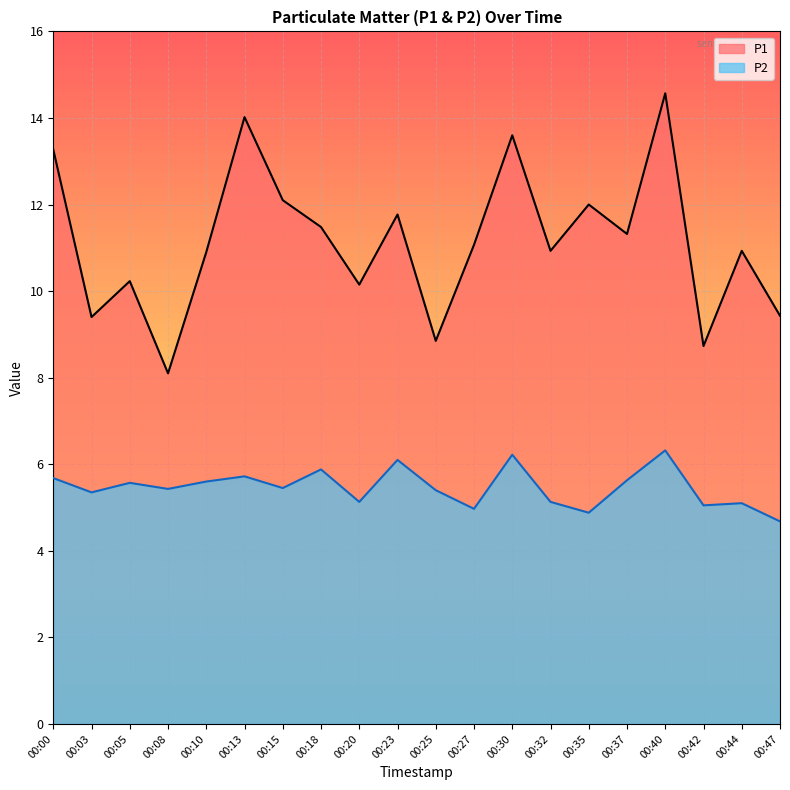

True or false: P1 and P2 intersect in this chart.

False